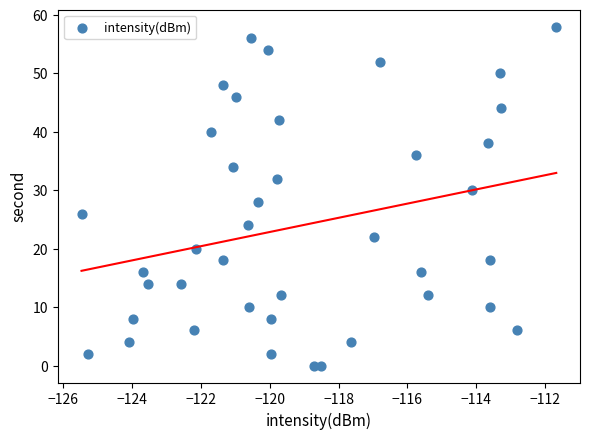

What is the range of Y values (max minus min)?

58